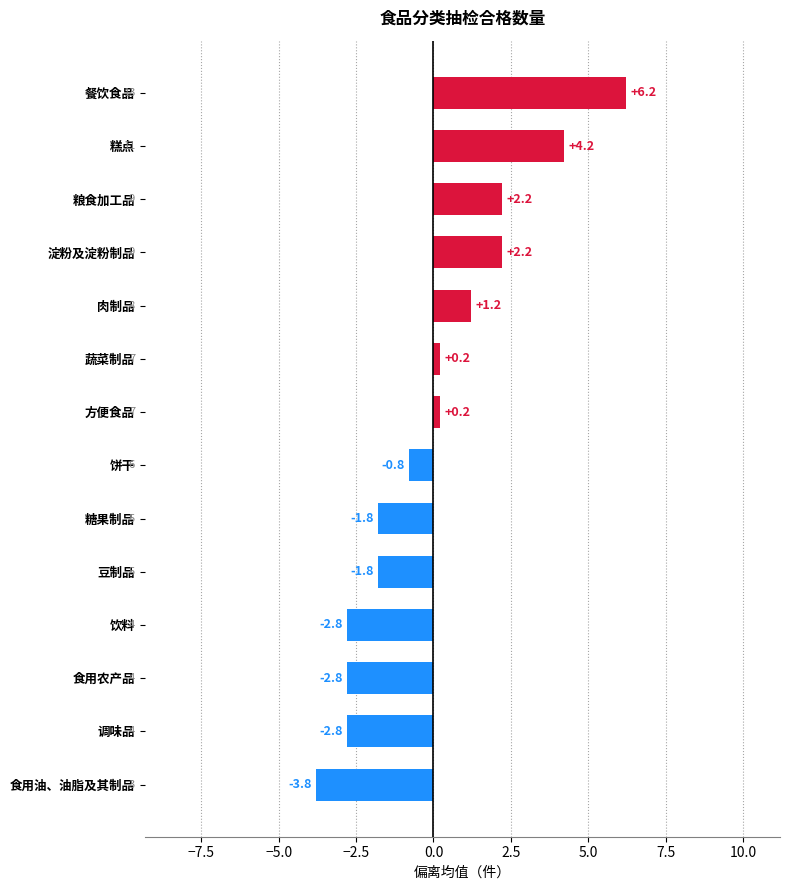

How many data points are less than 0?

7